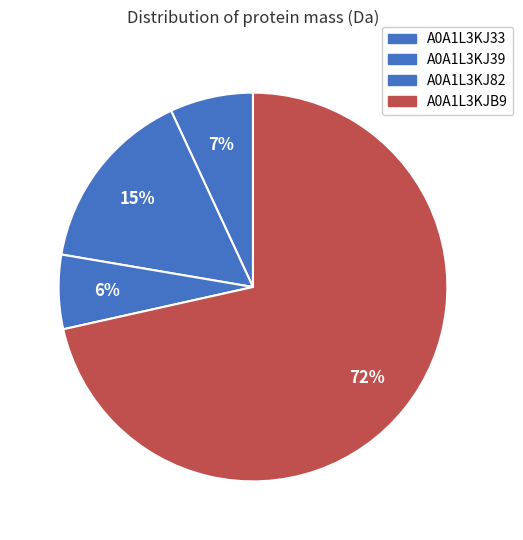

Does any single category account for the majority?

Yes